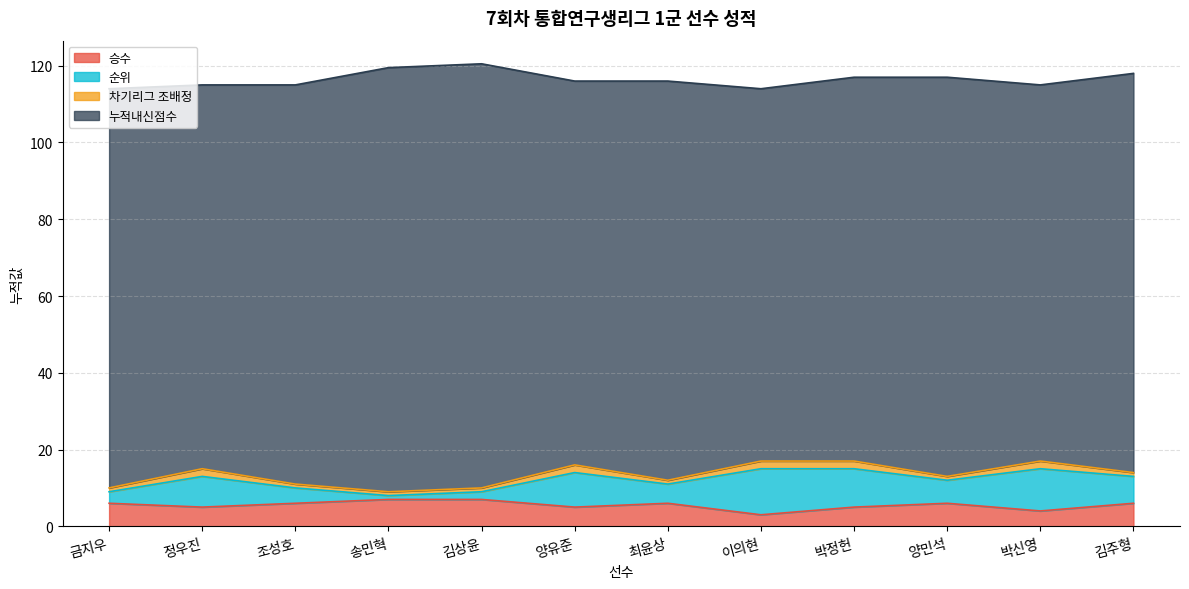

What is the maximum value for 승수?

7.0